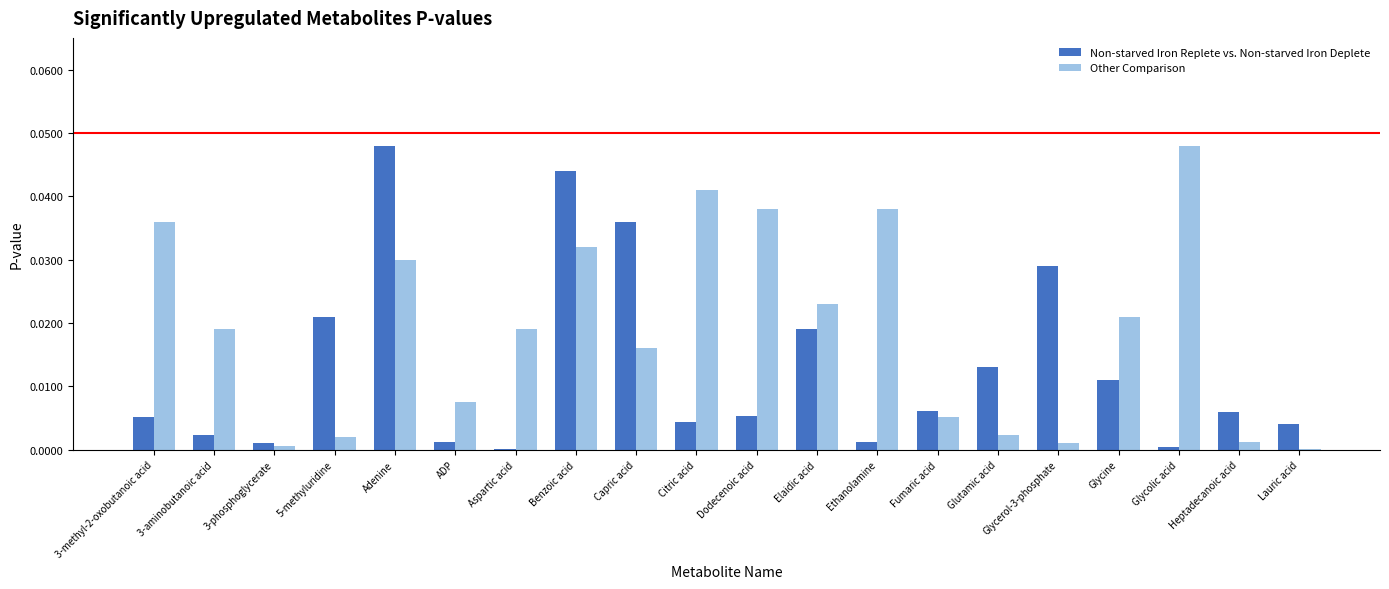

What is the sum of the Non-starved Iron Replete vs. Non-starved Iron Deplete values at Benzoic acid and 5-methyluridine?

0.1